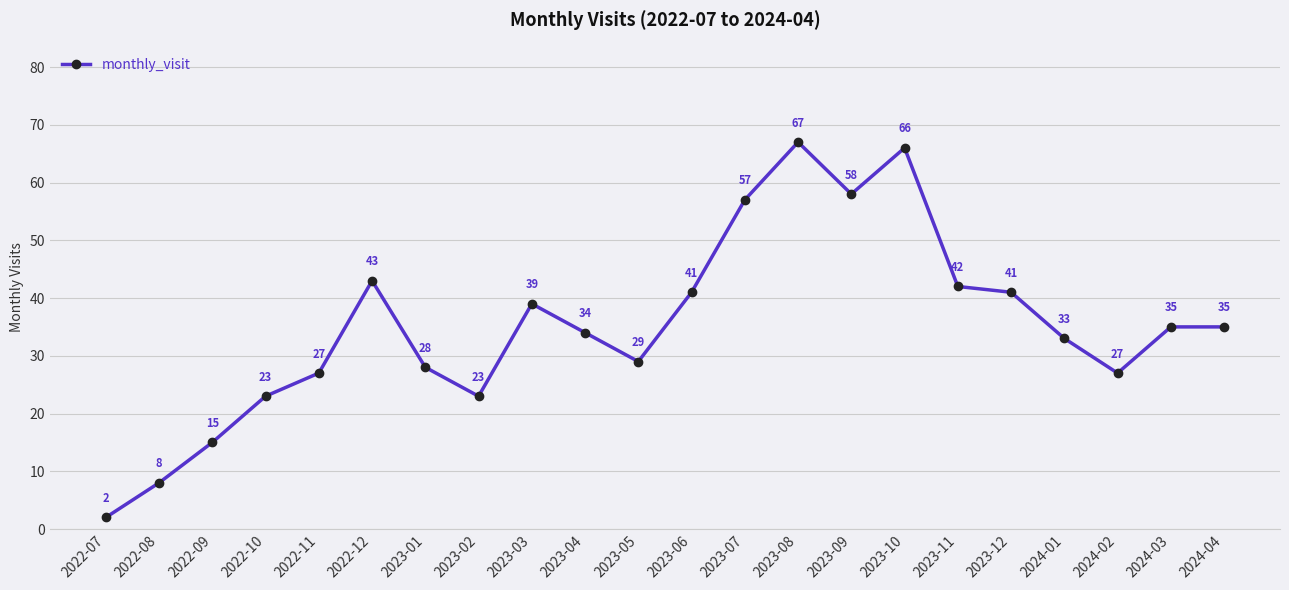

What is the difference between the maximum and second lowest values?

59